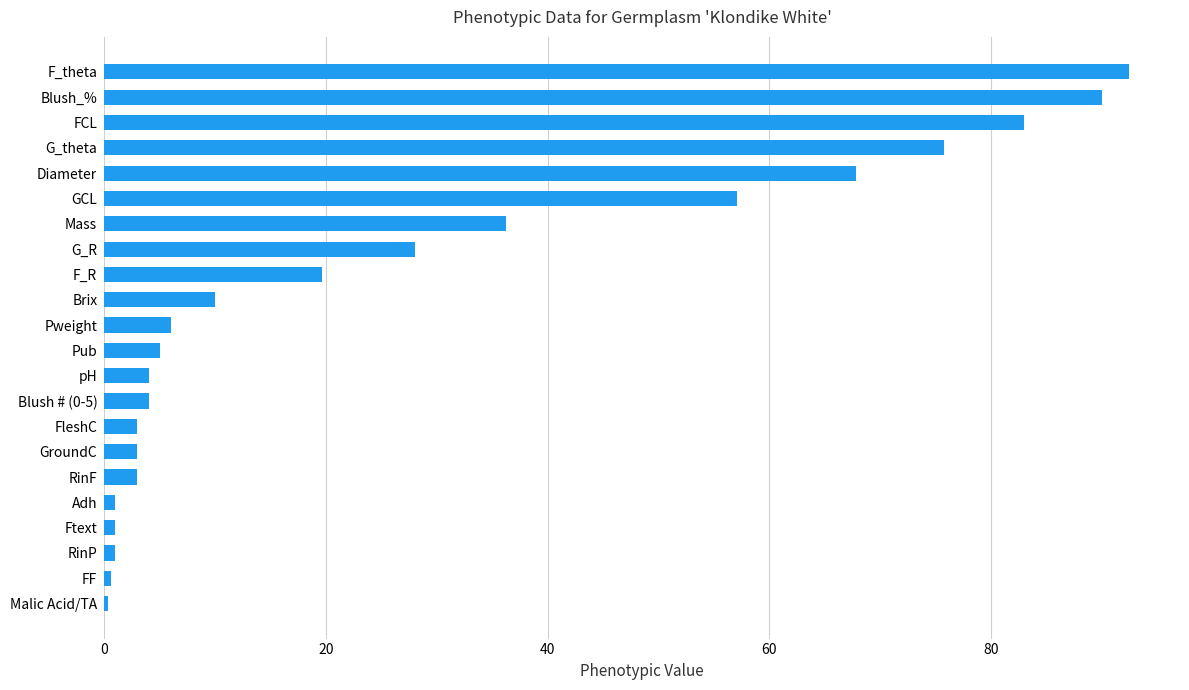

Where is the data nearest to the value 46?

Mass